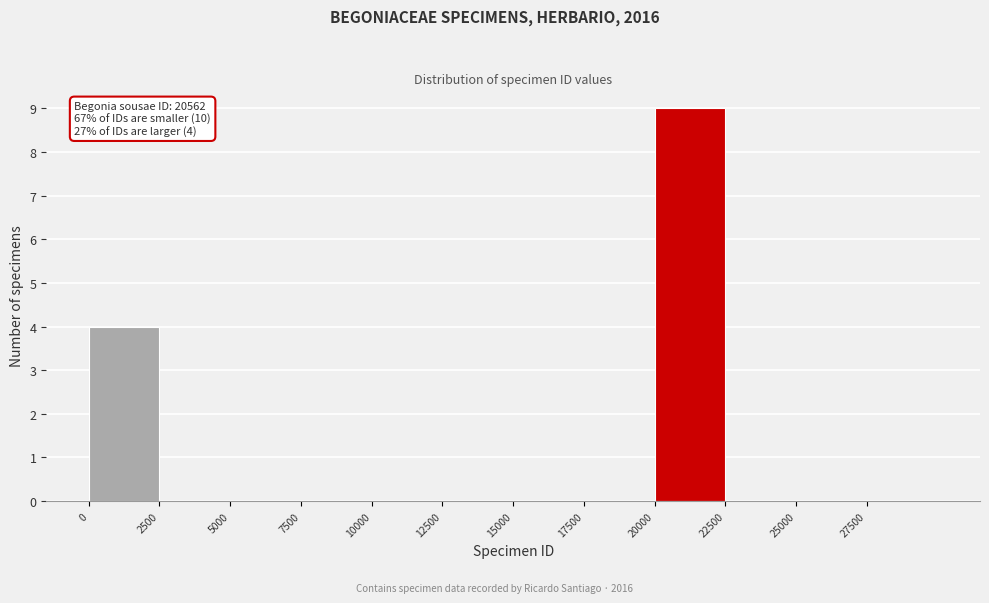

Which range on the x-axis has the tallest bar?

20000 to 22500